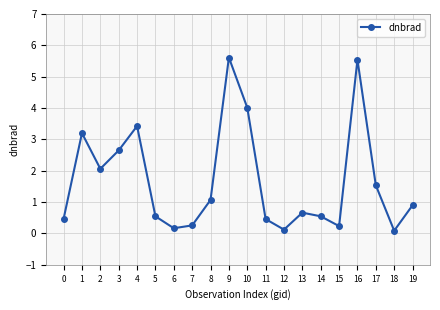

What is the minimum value shown in the chart?

0.1